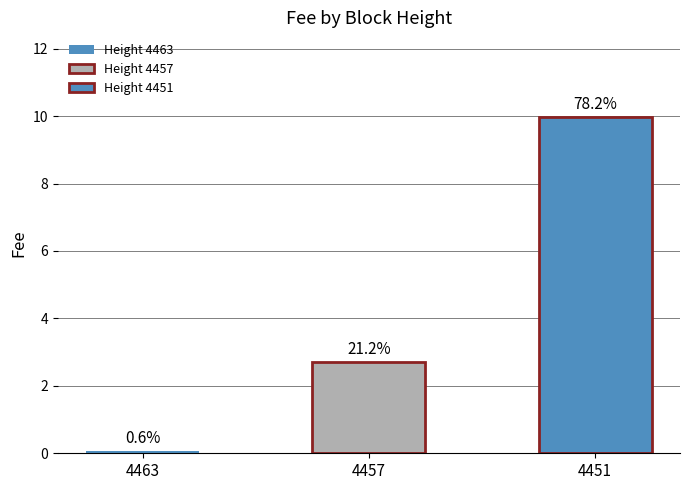

Does the chart contain stacked bars?

No